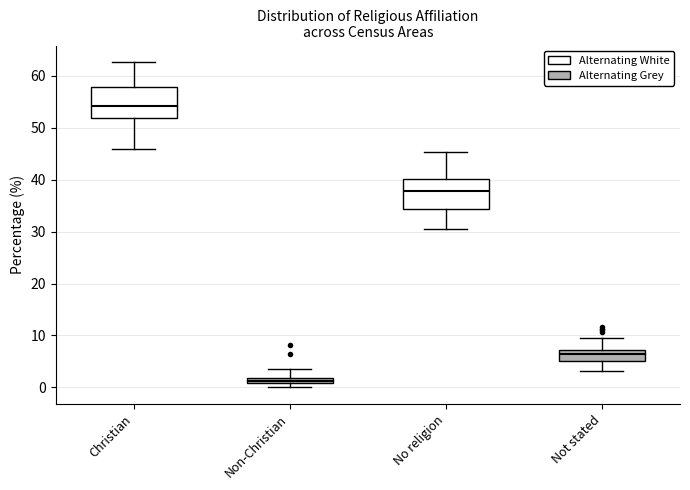

Which box has the highest median line?

Christian